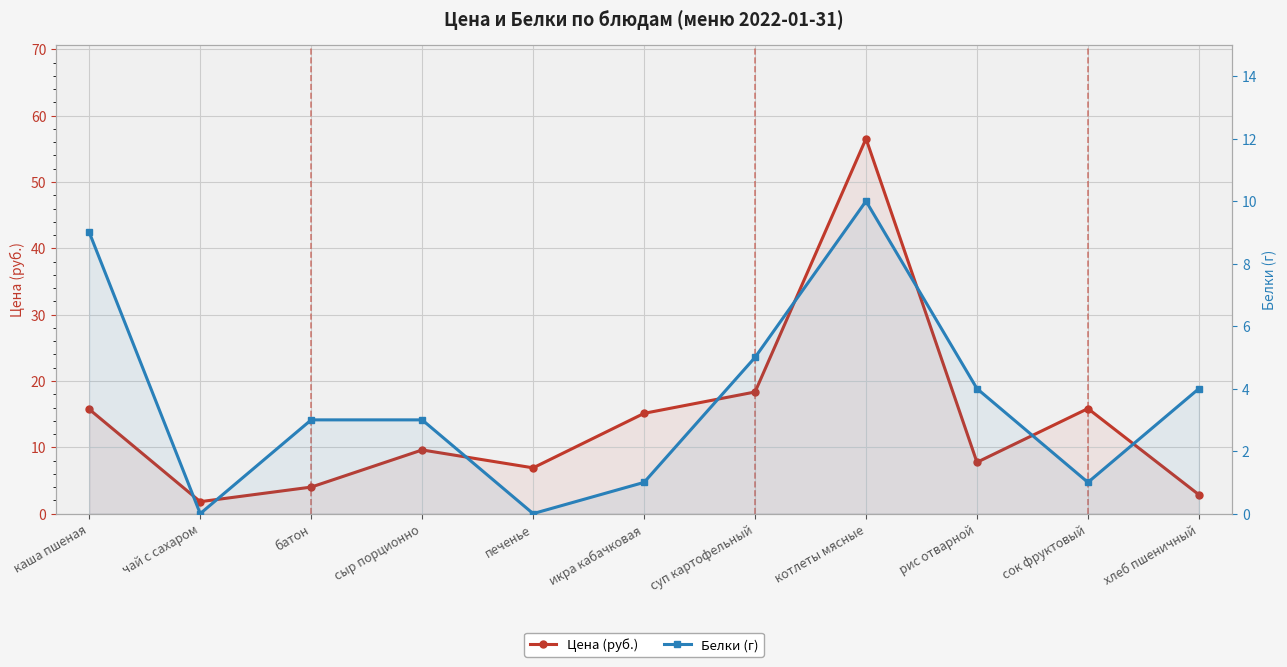

At which category is the sum across all series the highest?

котлеты мясные